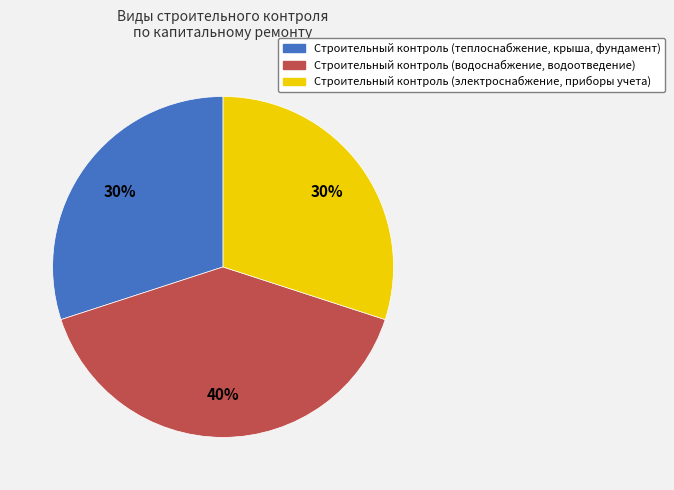

What percentage is the Строительный контроль (электроснабжение, приборы учета) slice, to the nearest percent?

30%